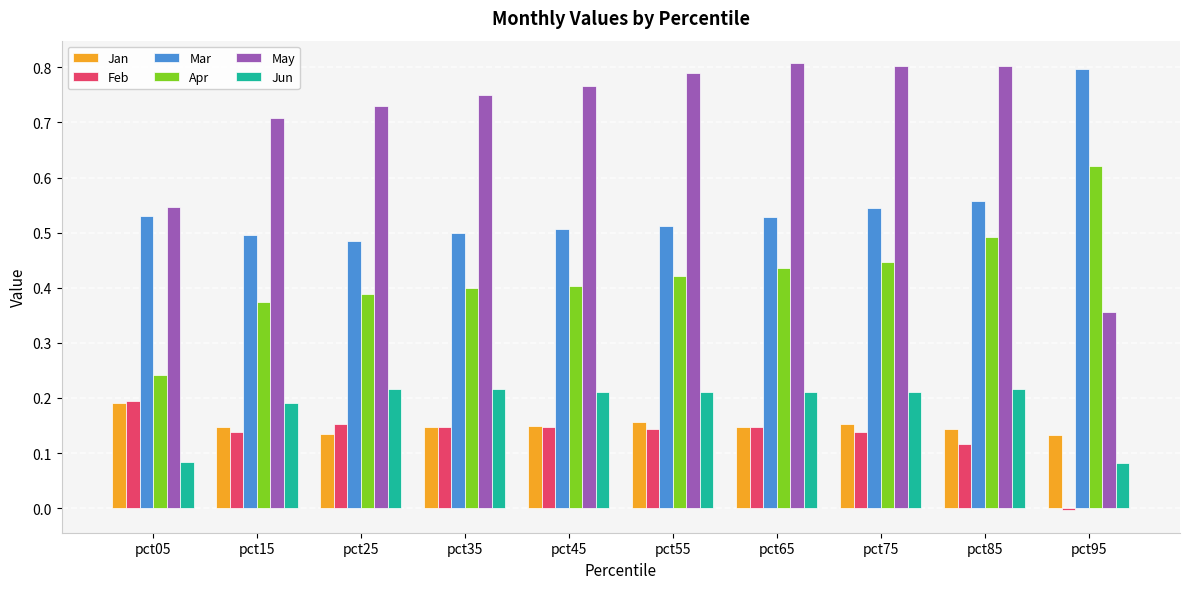

Which series changed the most between pct15 and pct75?

May